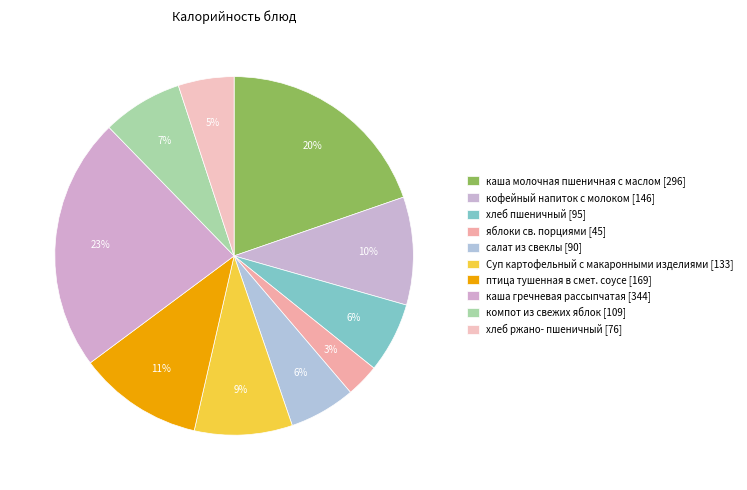

To the nearest percent, what portion does кофейный напиток с молоком represent?

10%